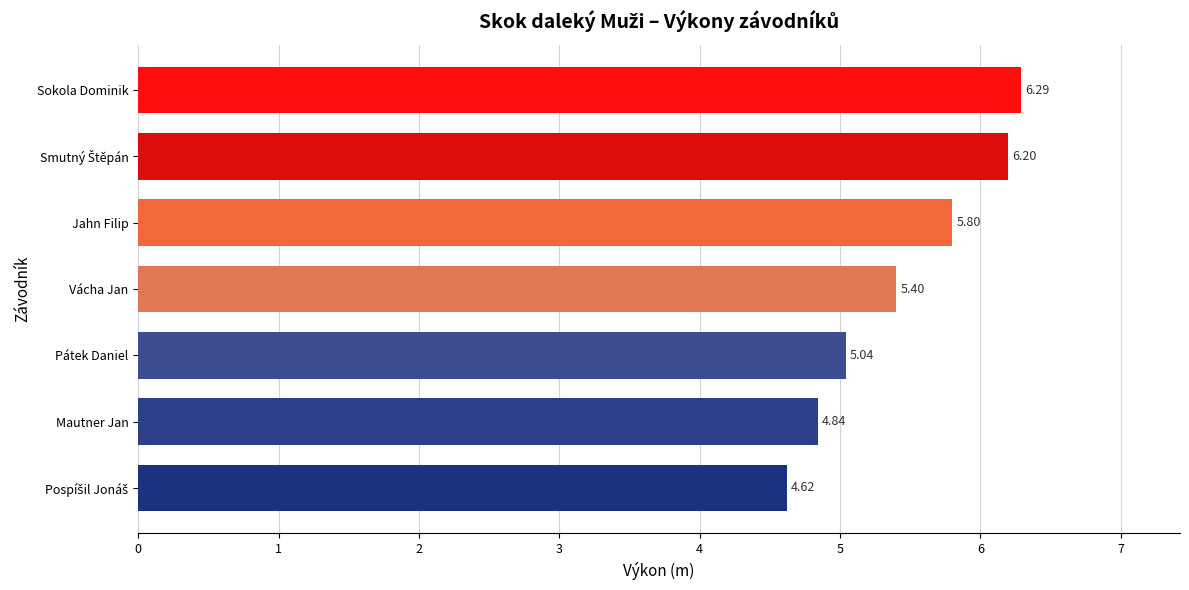

At which label is the value closest to 5?

Pátek Daniel